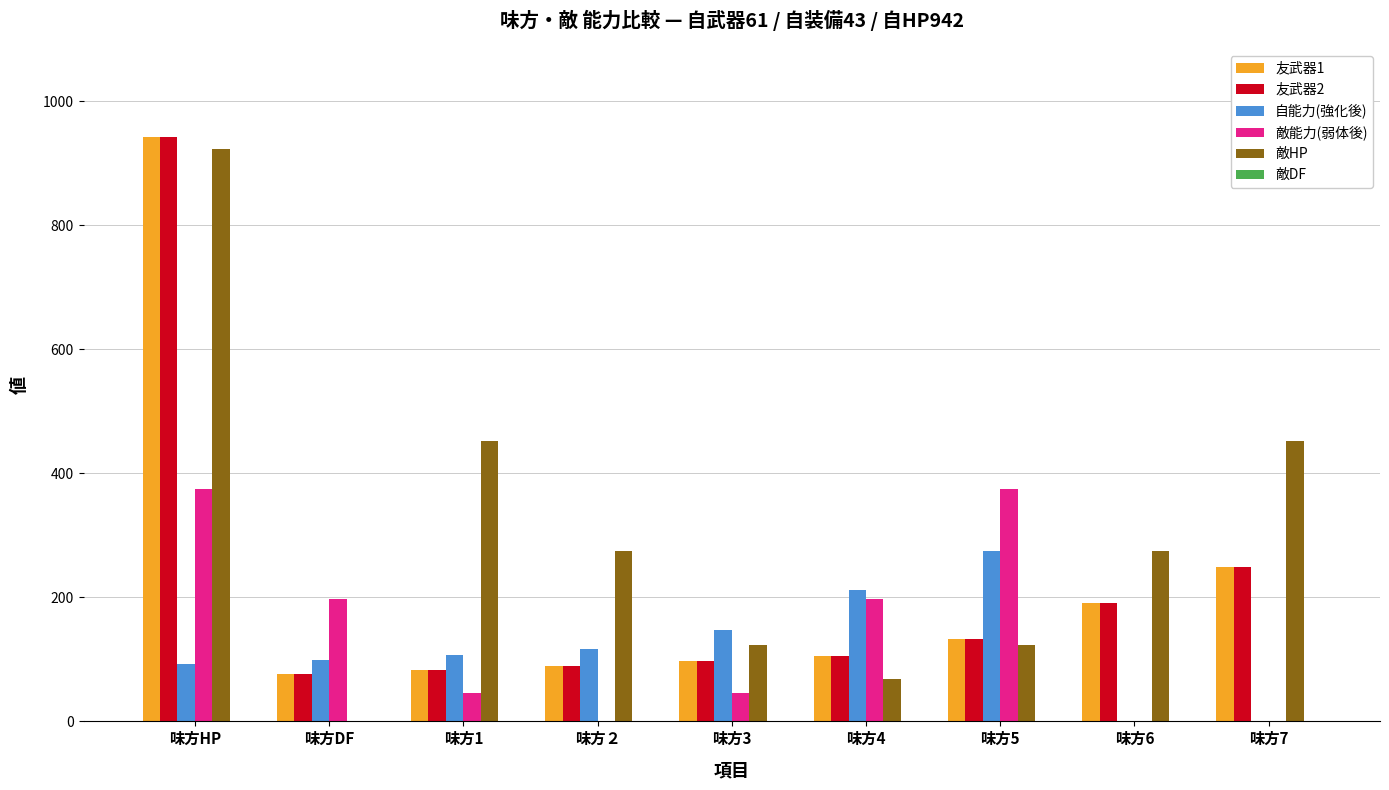

What is the difference between the 友武器2 values at 味方HP and 味方6?

751